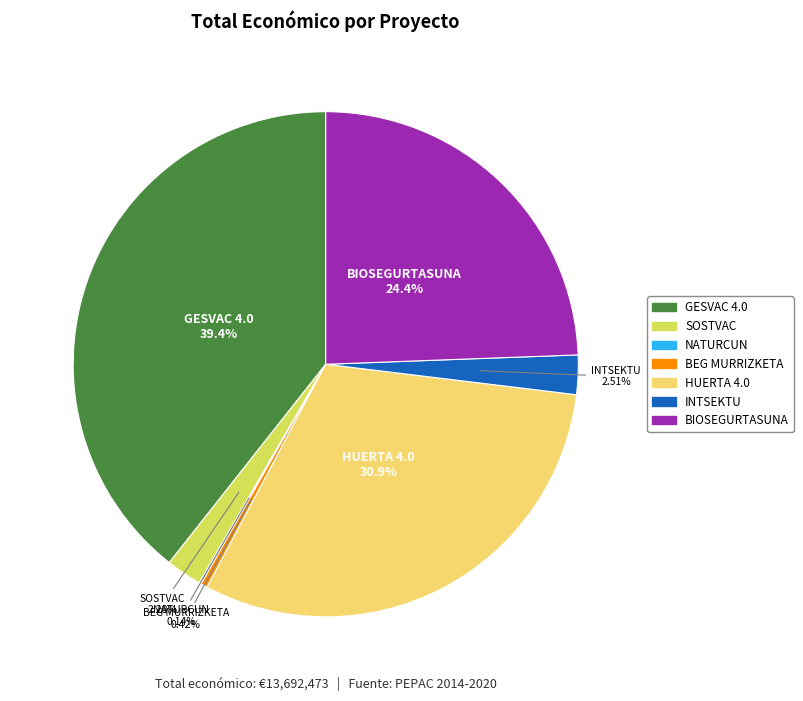

To the nearest percent, what is the difference between the largest and smallest slice percentages?

39%